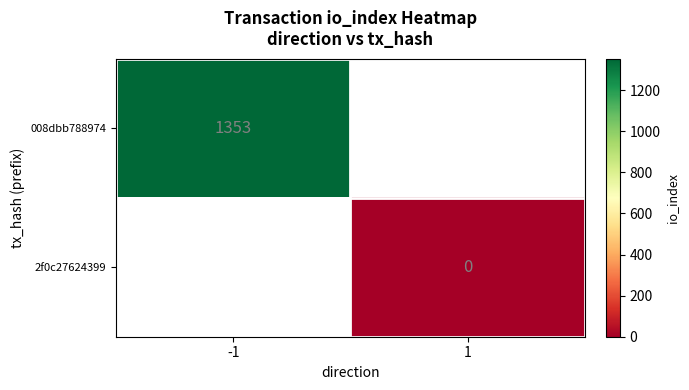

Which has a higher value, 1 or -1?

-1